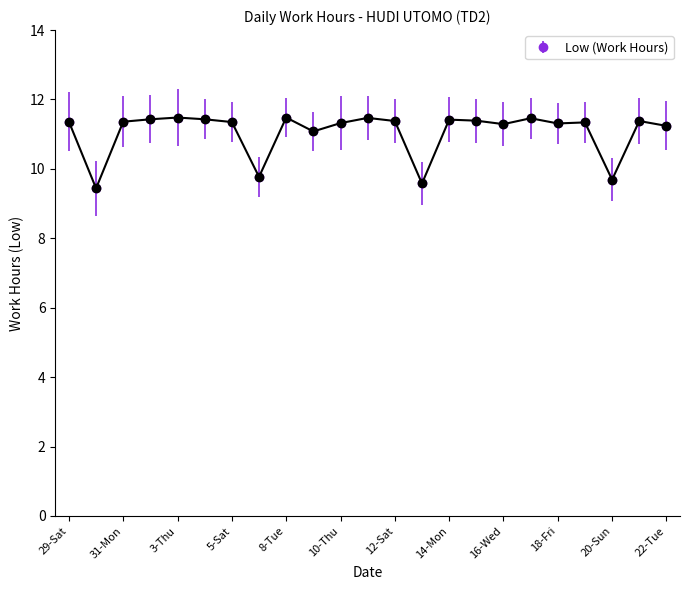

What is the difference between the maximum and minimum values?

2.0